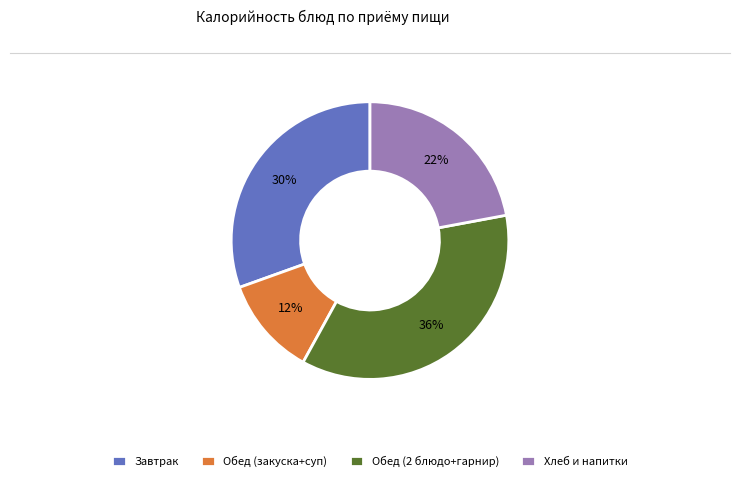

What is the largest slice in the pie chart?

Обед (2 блюдо+гарнир)